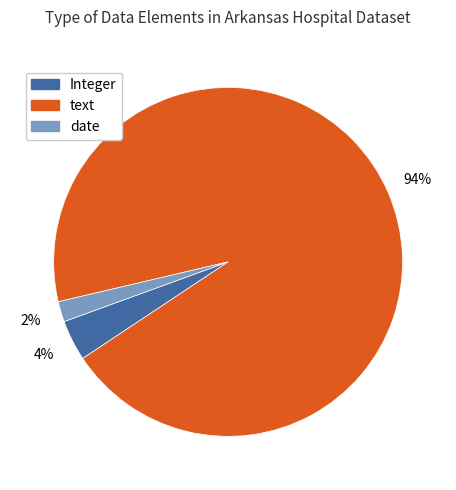

Which slice is the largest?

text